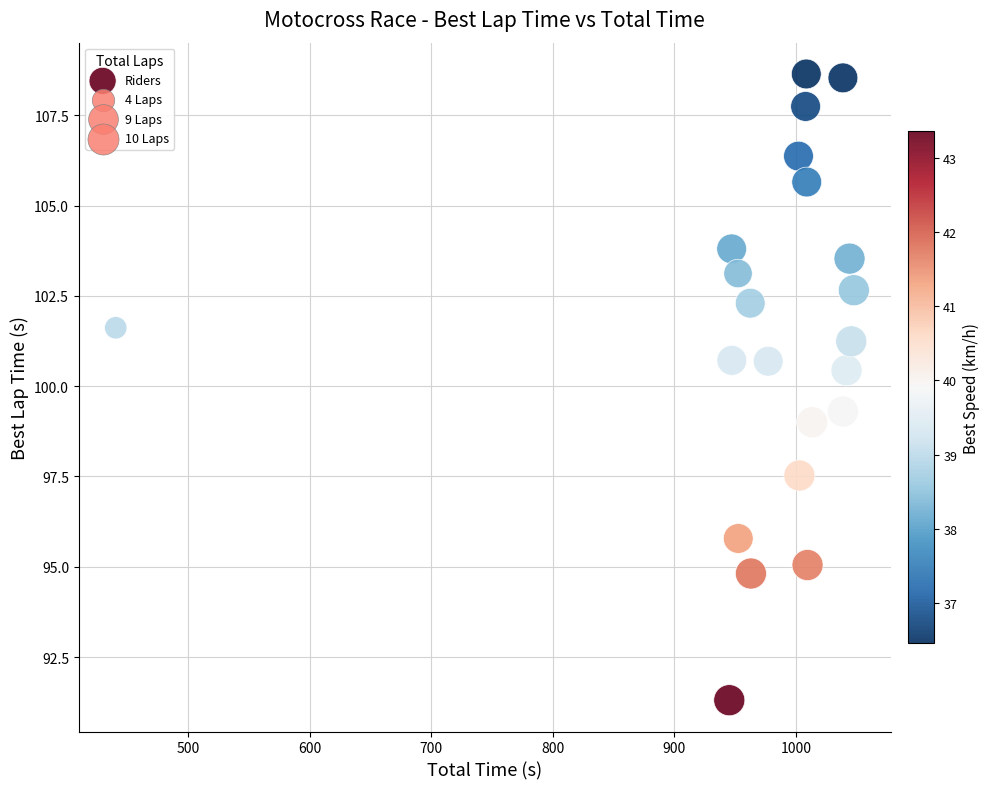

What is the range of X values (max minus min)?

607.4